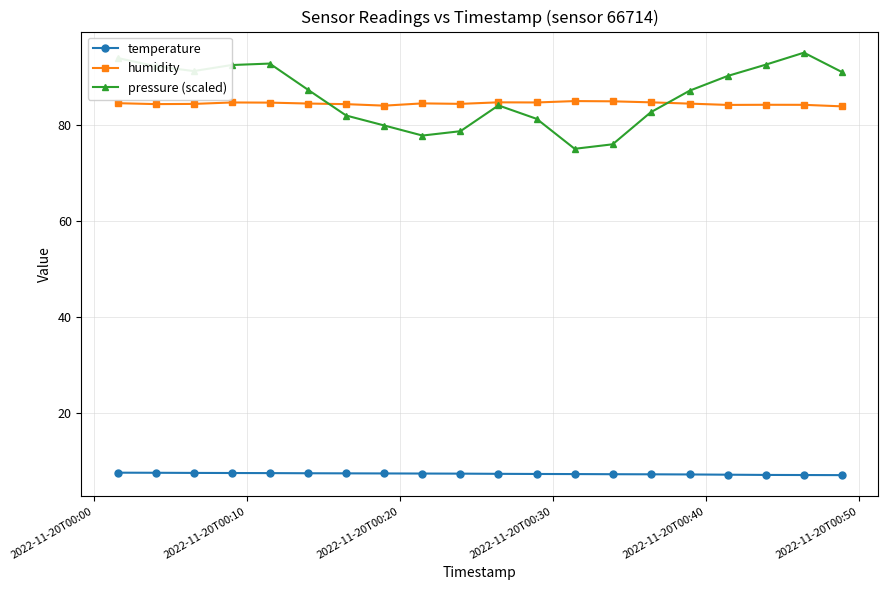

At how many categories does at least one series exceed 15?

20